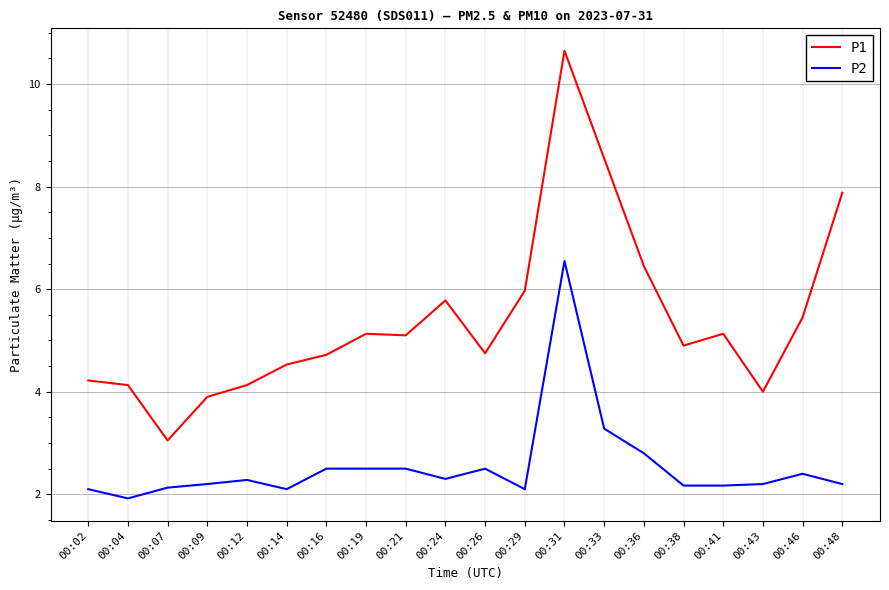

What is the approximate value of P1 at 00:41?

5.1